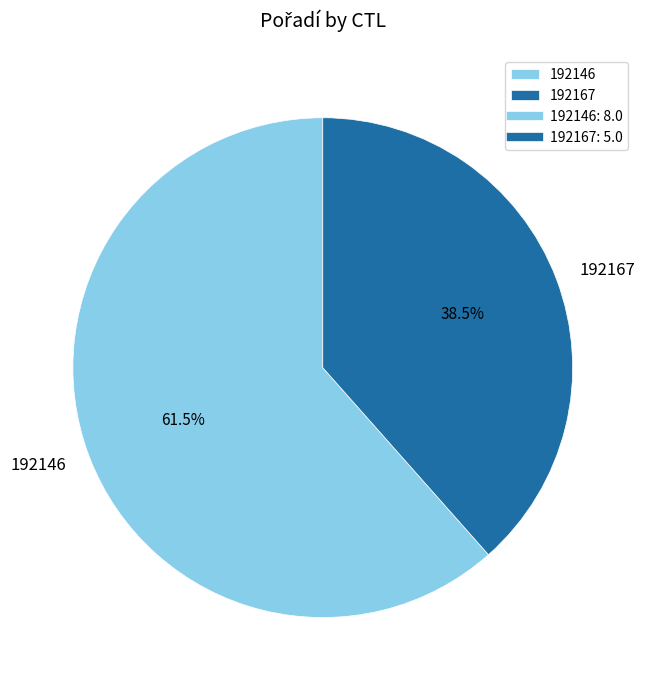

To the nearest percent, what is the average slice percentage?

50%